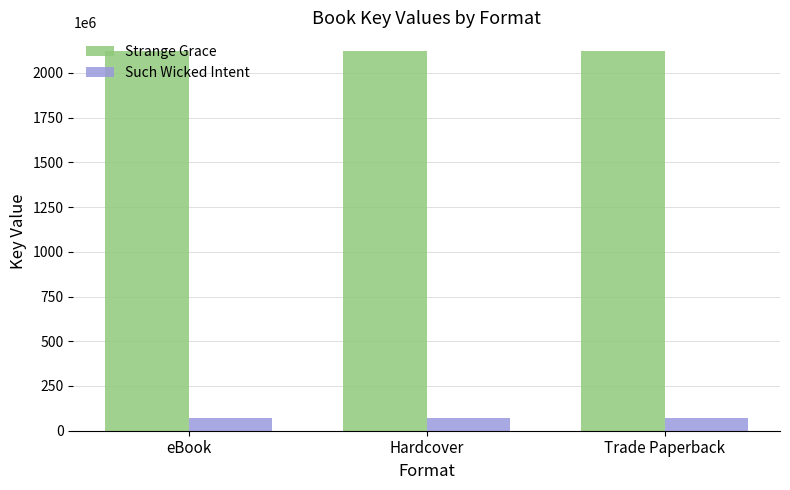

What is the label of the 2nd bar from the right?

Hardcover